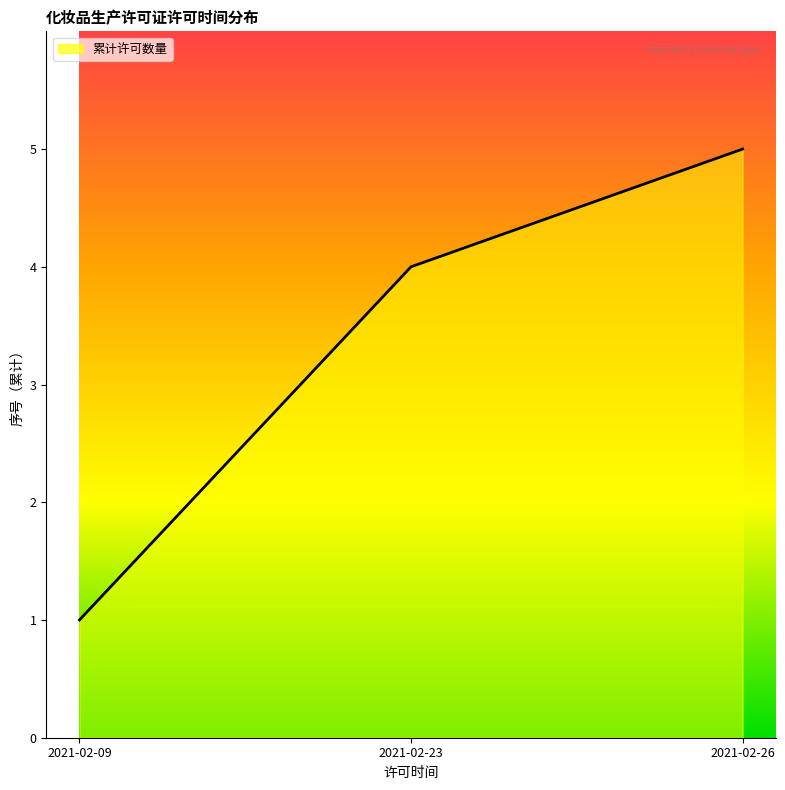

The value at 2021-02-23 is 4. True or false?

True